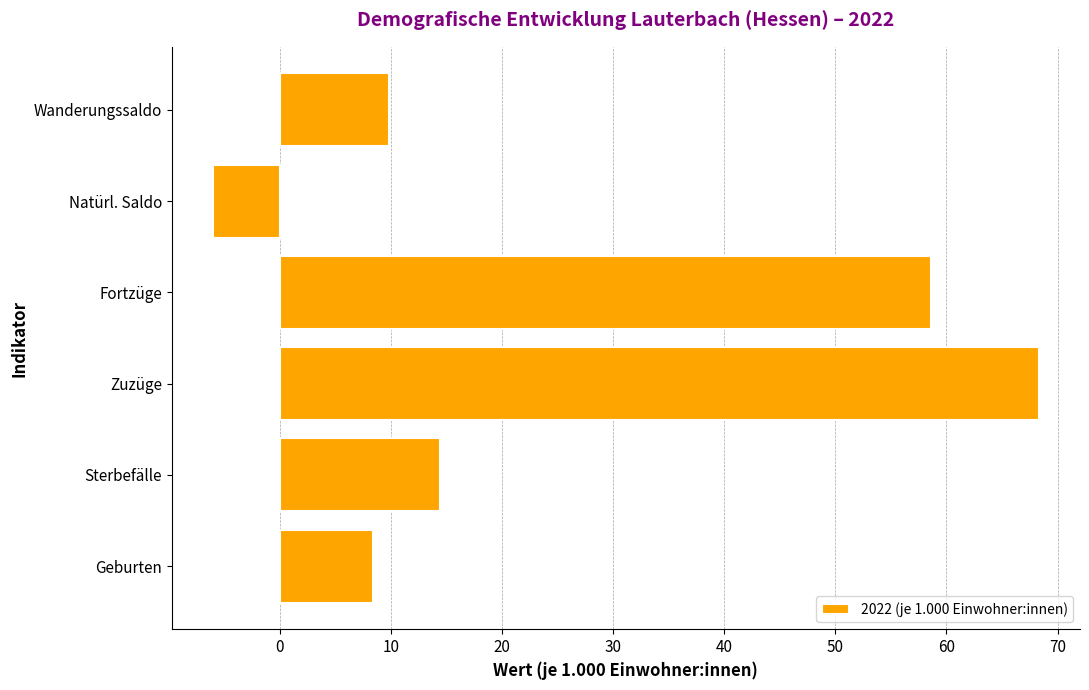

Rank the categories by value from lowest to highest.

Natürl. Saldo, Geburten, Wanderungssaldo, Sterbefälle, Fortzüge, Zuzüge